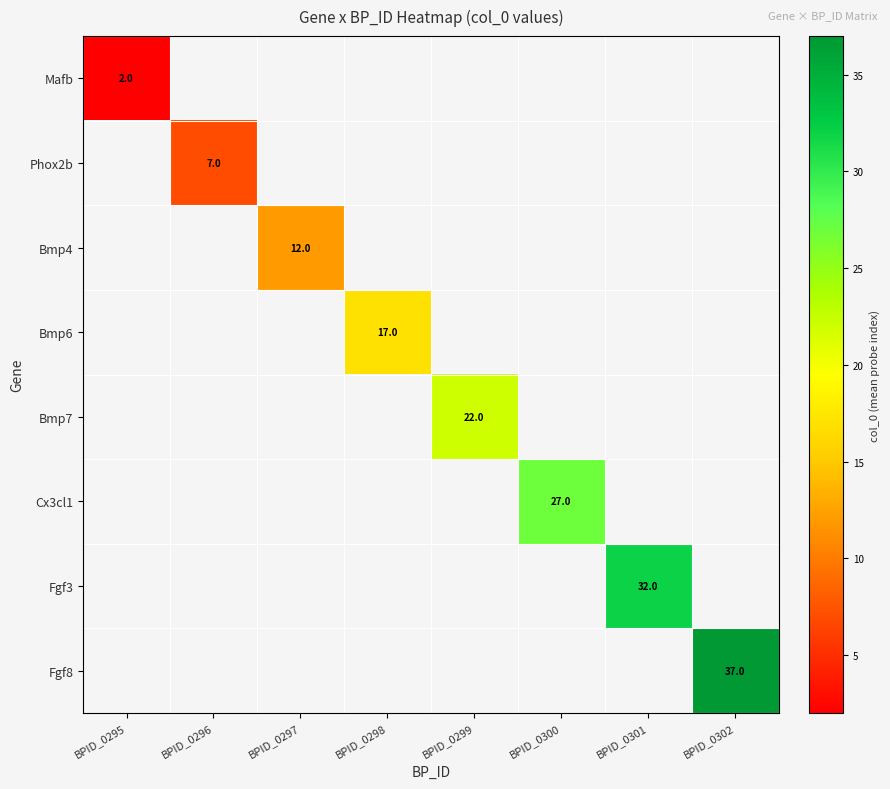

Which has a higher value, BPID_0299 or BPID_0301?

BPID_0301